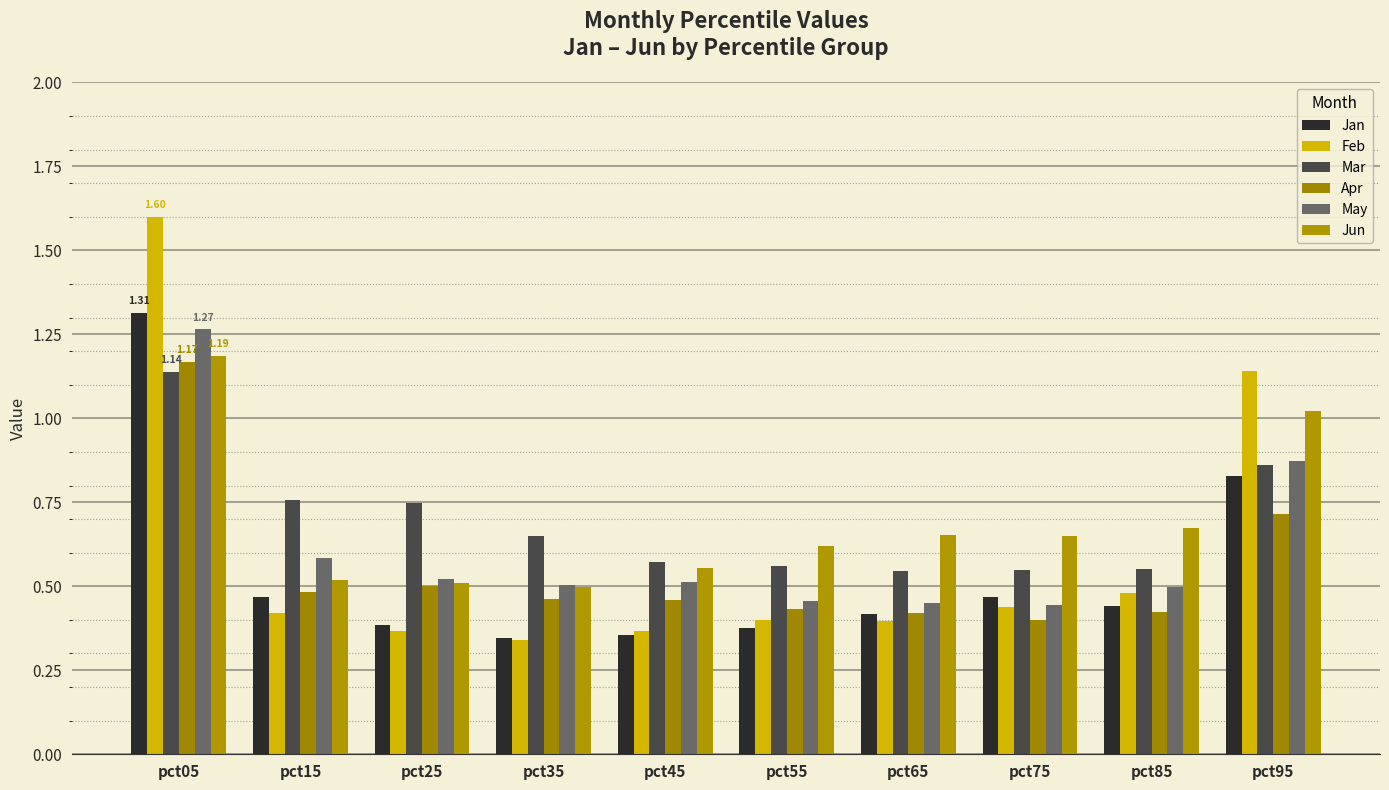

The value of Jan at pct45 is 0.4. True or false?

True